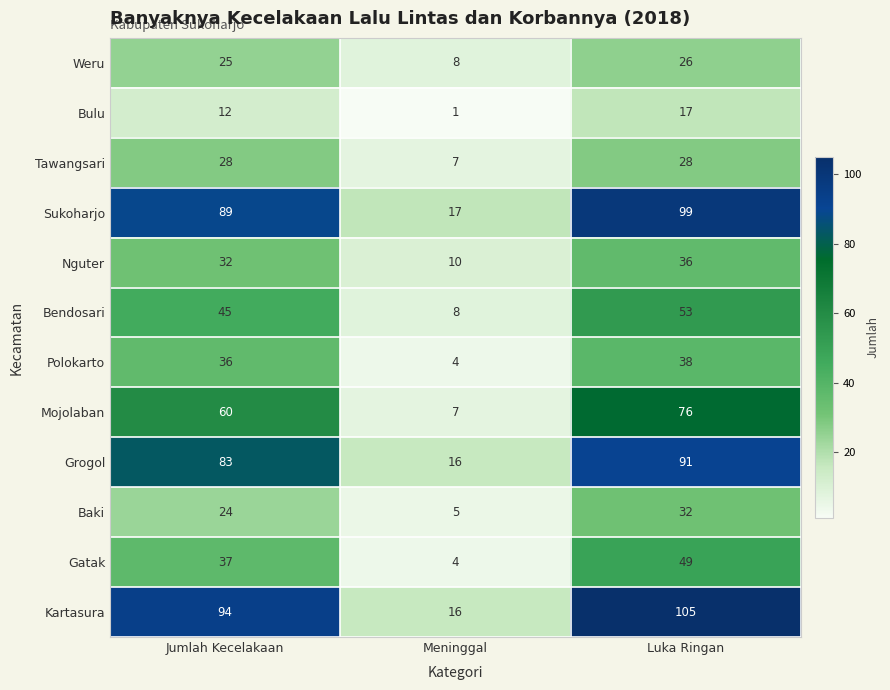

How many Bulu values are between 1 and 17?

3